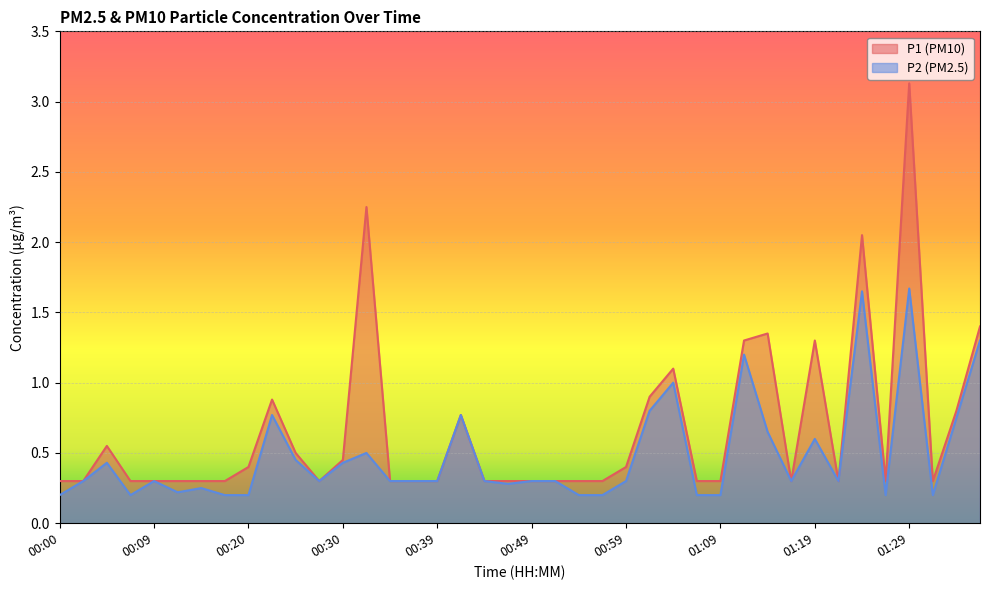

True or false: P2 has a value of 0.2 at 00:27.

False